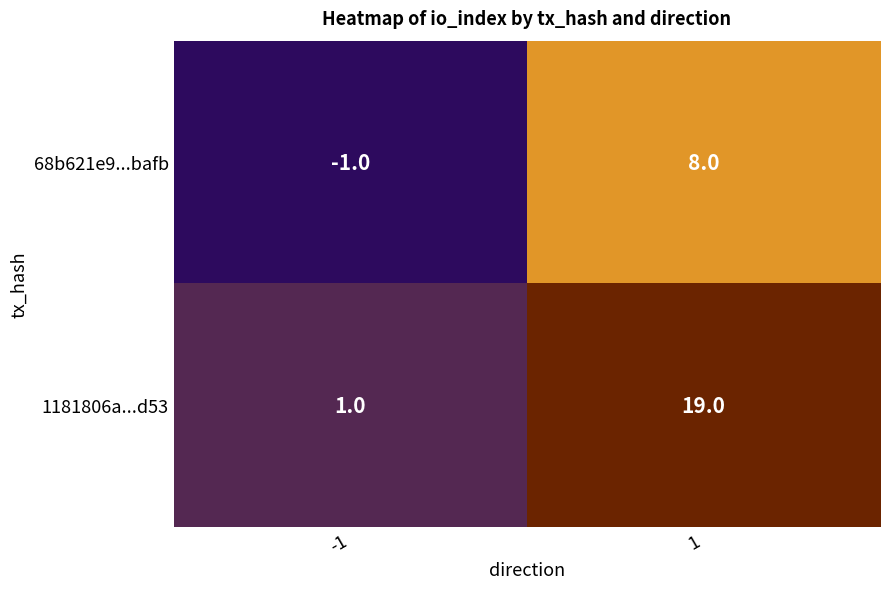

Reading right to left, what are all the values shown in this chart?

68b621e9...bafb: 8	-1
1181806a...d53: 19	1